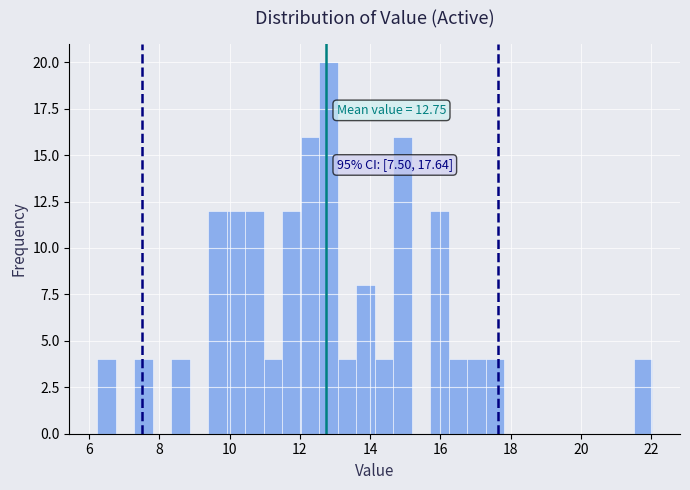

Read against the x-axis, roughly where is the centre of the tallest bar?

12.8